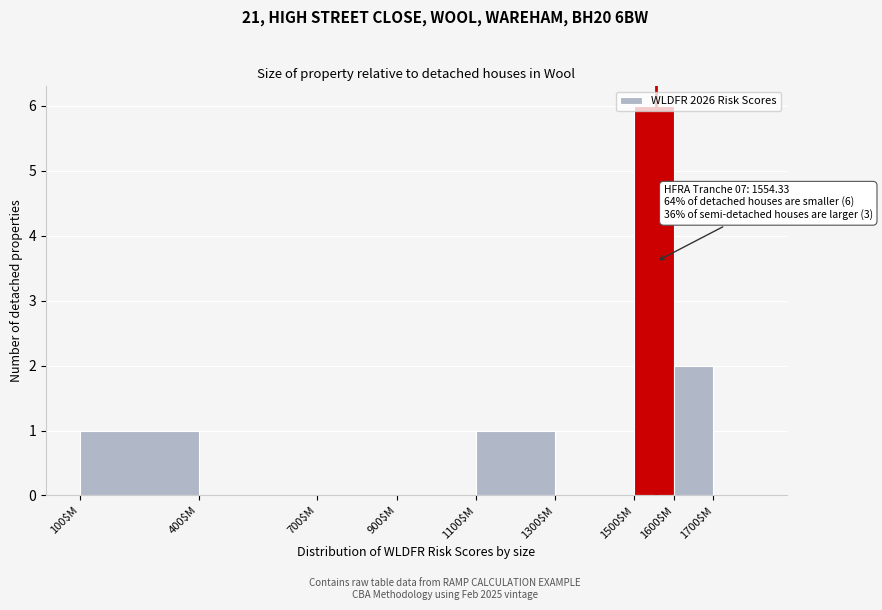

Which range on the x-axis has the tallest bar?

1500 to 1600